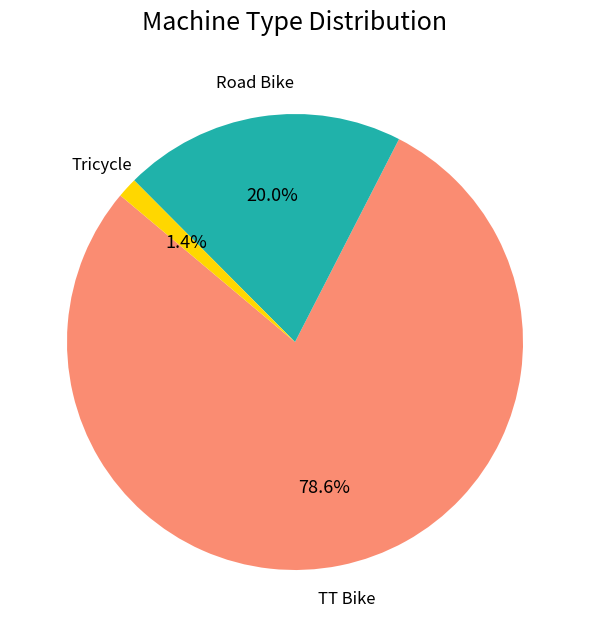

Which has a higher value, Tricycle or Road Bike?

Road Bike